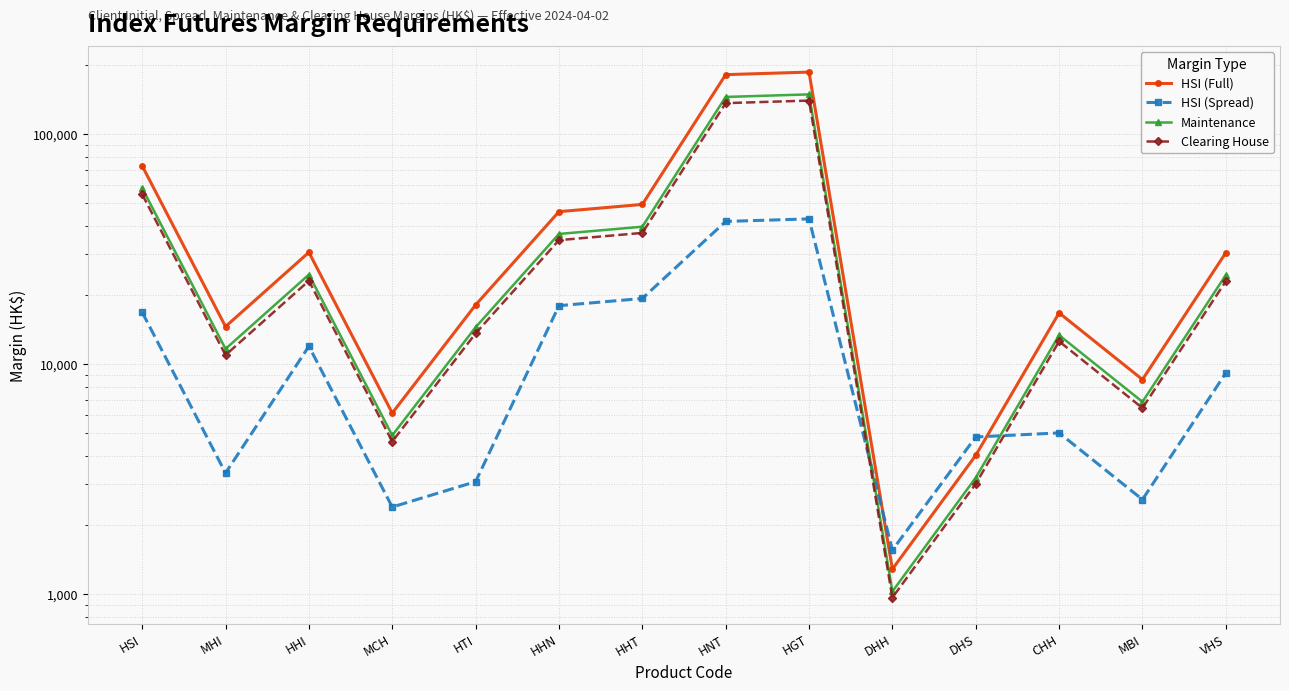

What is the label of the 12th point from the left?

CHH